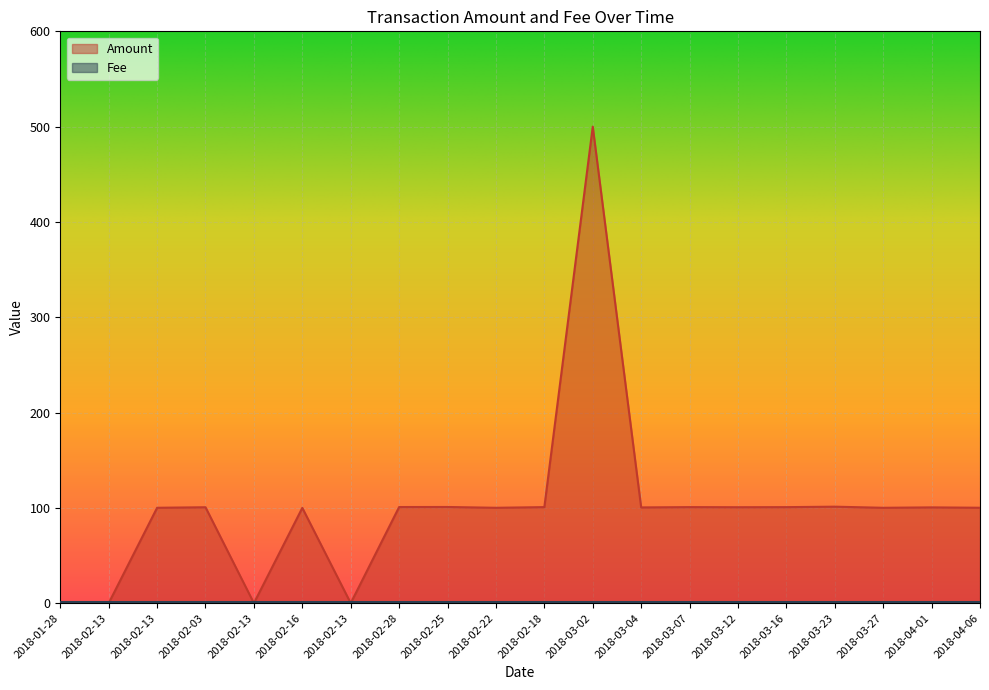

The value at 2018-02-13 is 0.0. True or false?

True